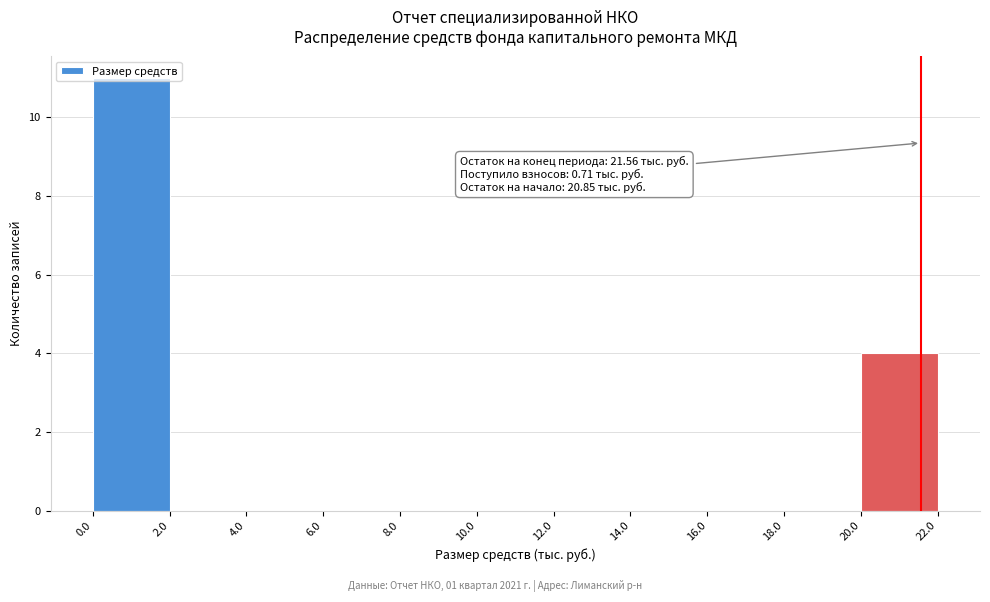

Over which range of the x-axis is the bar tallest?

0.0 to 2.0